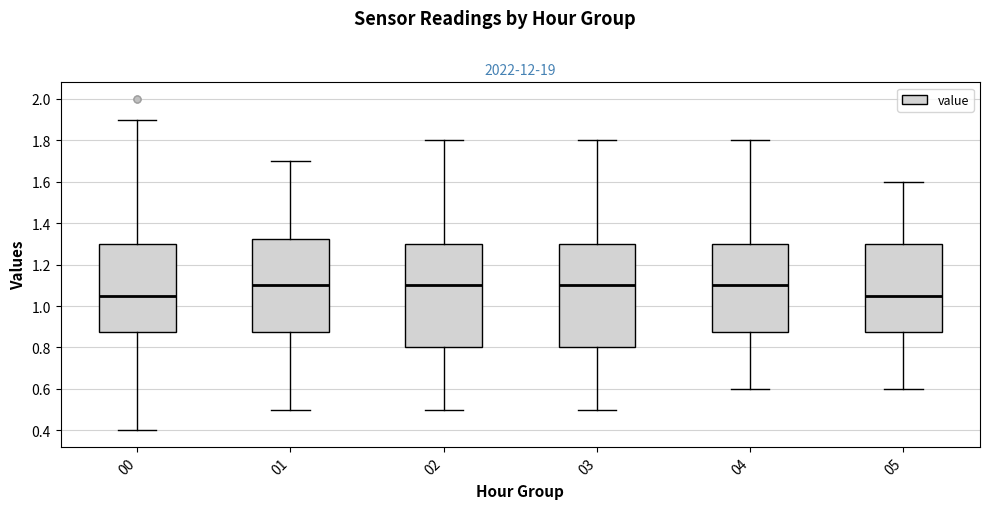

Reading left to right, transcribe this box plot: for each box, give where its median line is, the range the box spans, and where its two whiskers end, as read against the y-axis. The values are not printed on the chart, so give them approximately, as read against the axis.

00: median 1.06, box 0.88 to 1.30, whiskers 0.40 to 1.90
01: median 1.10, box 0.88 to 1.32, whiskers 0.50 to 1.70
02: median 1.10, box 0.80 to 1.30, whiskers 0.50 to 1.80
03: median 1.10, box 0.80 to 1.30, whiskers 0.50 to 1.80
04: median 1.10, box 0.88 to 1.30, whiskers 0.60 to 1.80
05: median 1.06, box 0.88 to 1.30, whiskers 0.60 to 1.60